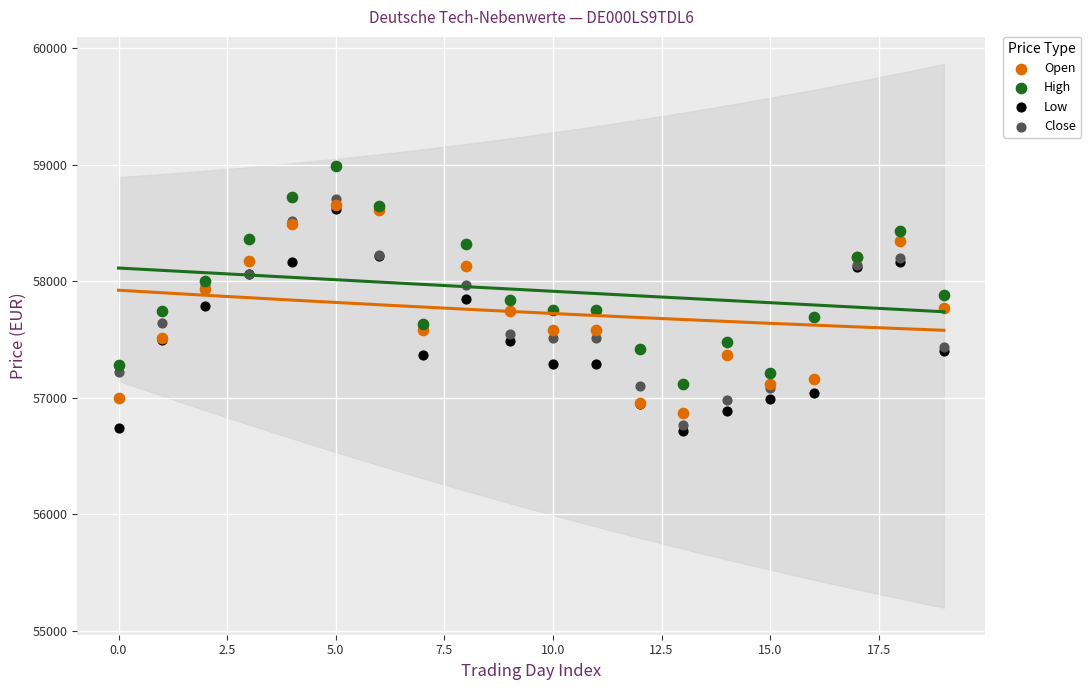

Which series has the widest spread of Y values?

Close